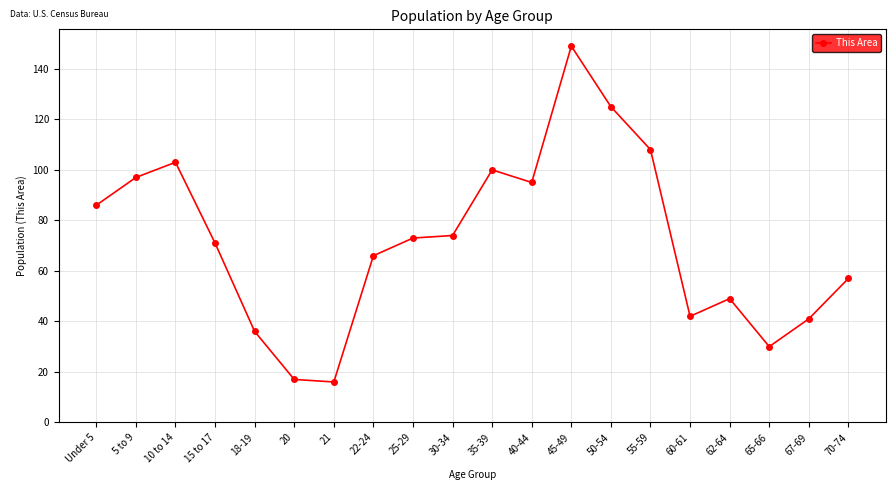

What is the ratio of the value at 22-24 to the value at 40-44?

0.7